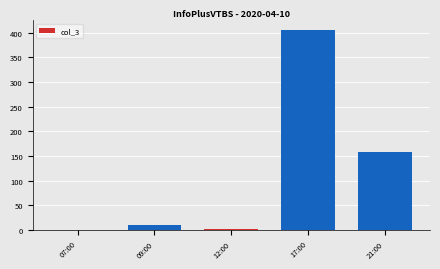

Reading left to right, extract all data points from this chart.

1	11	3	405	159